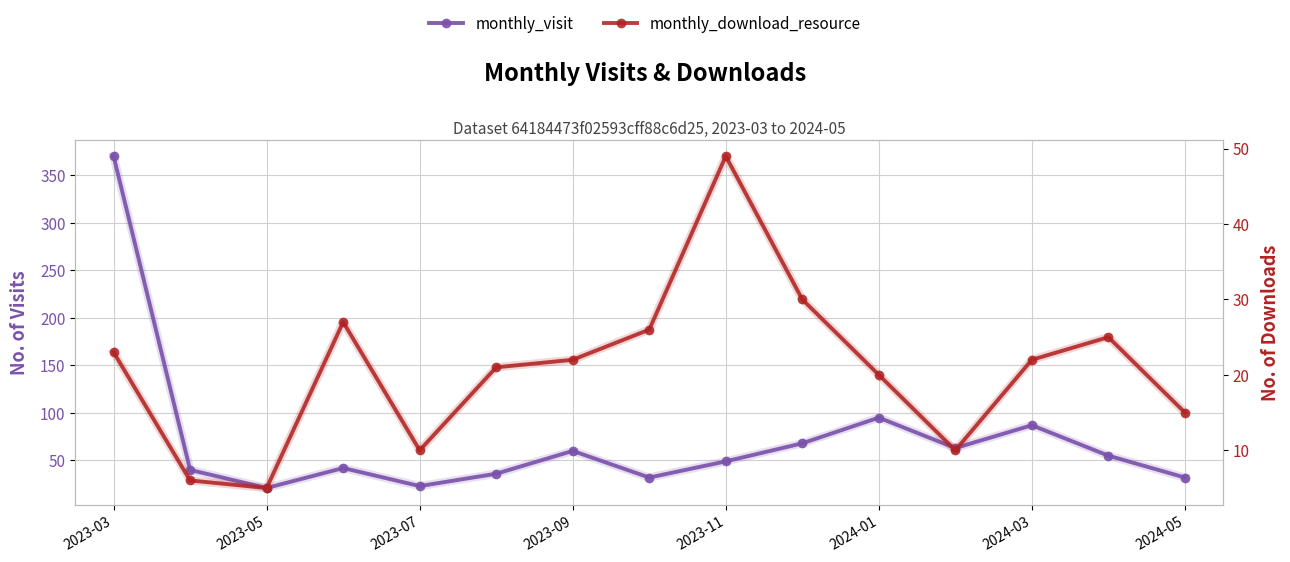

Reading right to left, what are all the values shown in this chart?

monthly_visit: 32	55	87	63	95	68	49	32	60	36	23	42	21	40	370
monthly_download_resource: 15	25	22	10	20	30	49	26	22	21	10	27	5	6	23